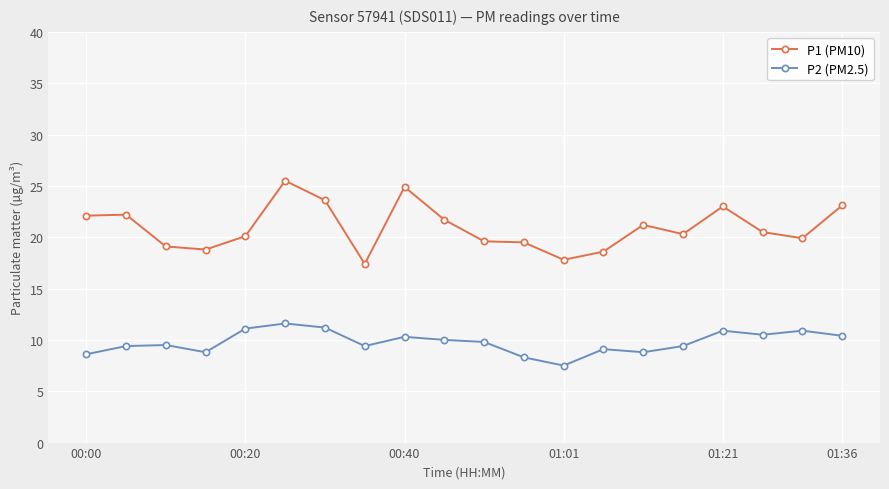

Which series has the largest total across all categories?

P1 (PM10)